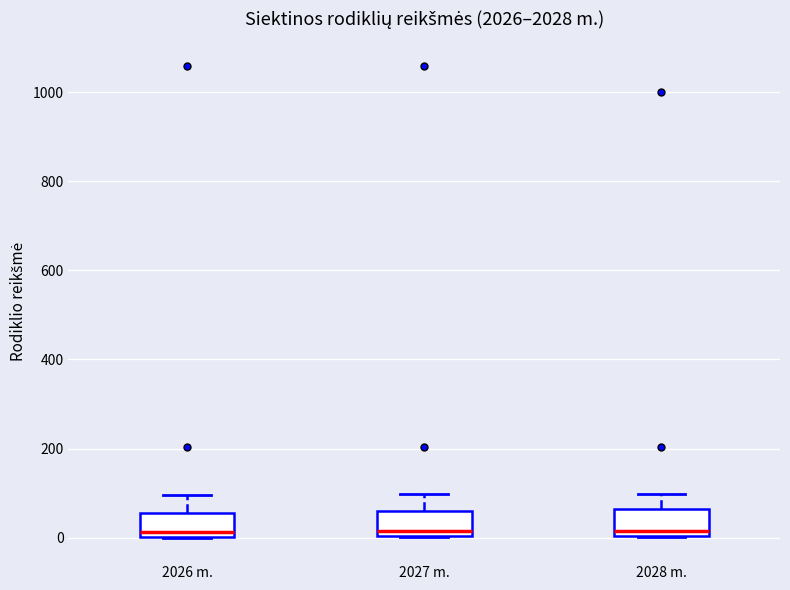

Where does the median line of the box for 2026 m. sit on the y-axis? The values are not printed on the chart, so give them approximately, as read against the axis.

20